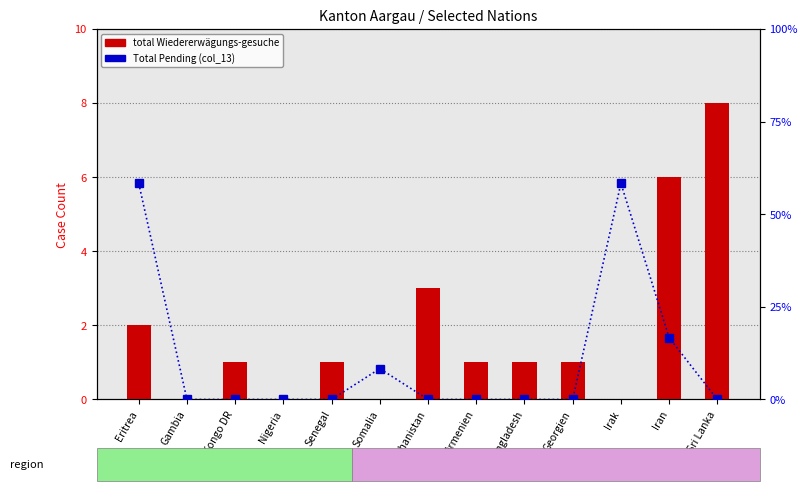

Which has a higher value, Armenien or Bangladesh?

Armenien